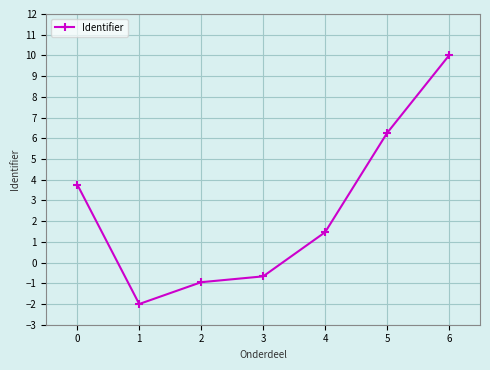

What is the sum of the values at 5 and 3?

5.6